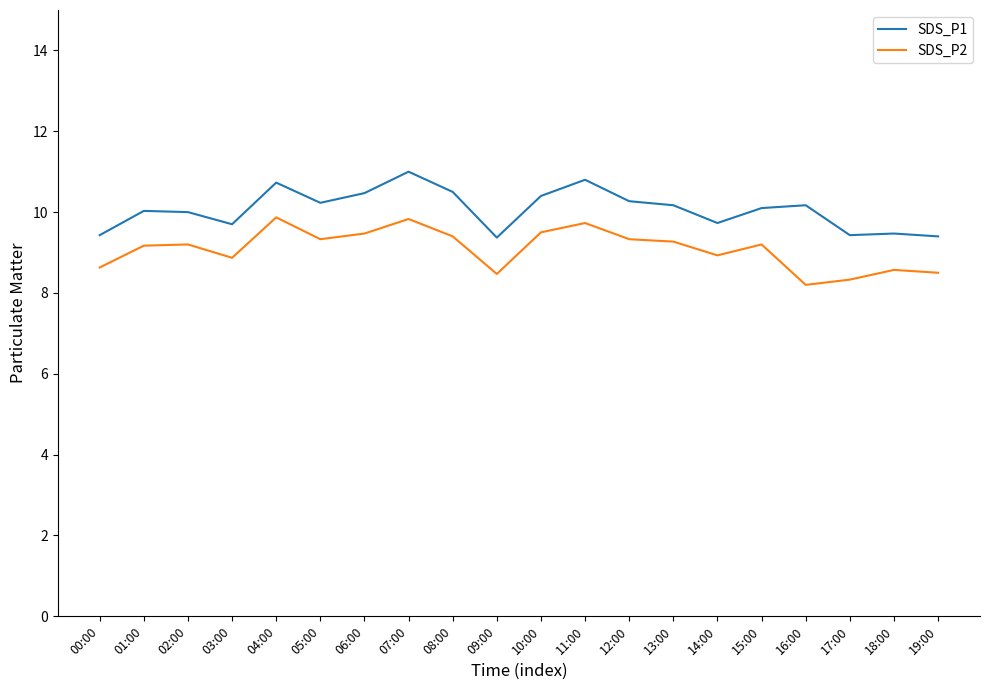

What is the total value across all series at 03:00?

18.6